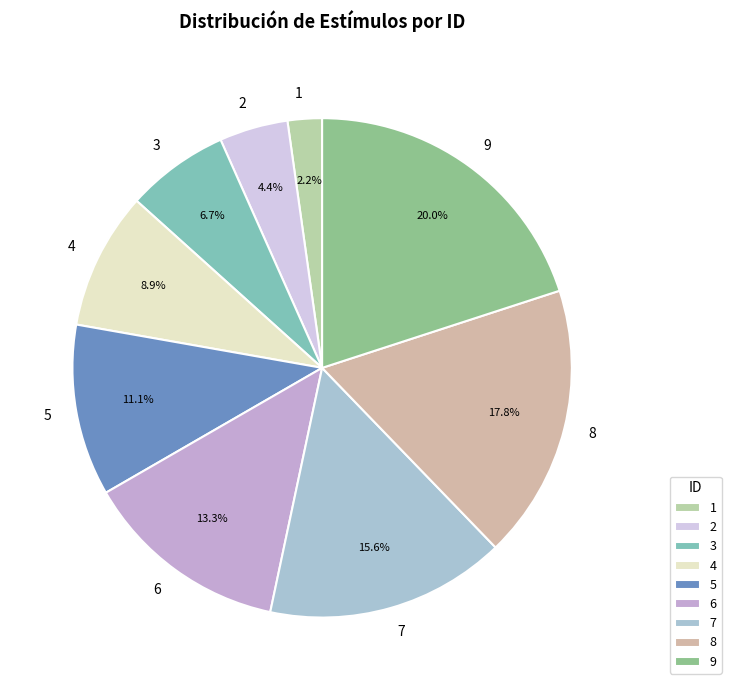

True or false: 9 accounts for 32% of the total.

False